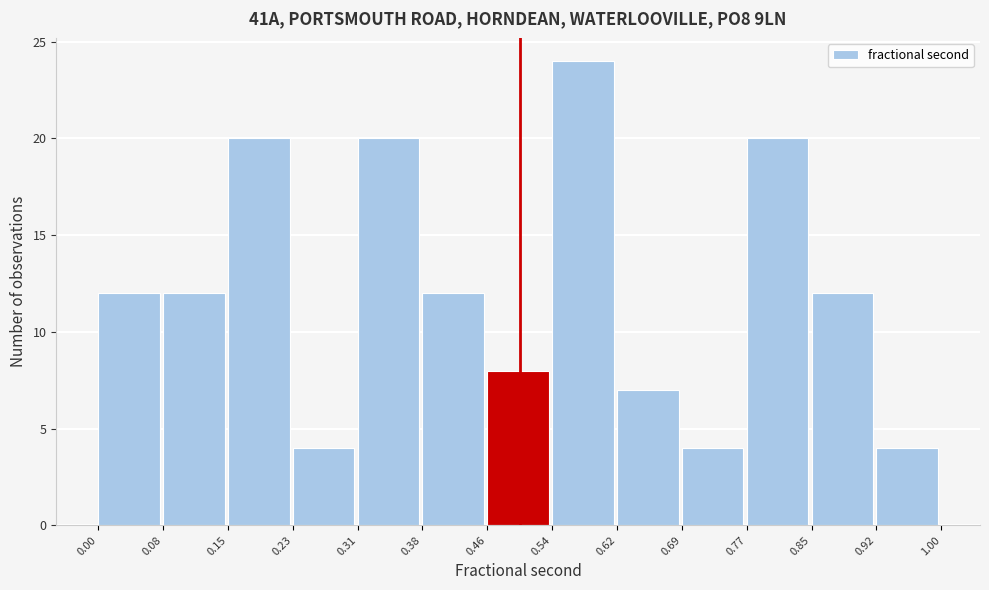

Reading left to right, list every bar in this chart as the range it spans on the x-axis followed by its height. The values are not printed on the chart, so give them approximately, as read against the axis.

0.00 to 0.08: 12
0.08 to 0.15: 12
0.15 to 0.23: 20
0.23 to 0.31: 4
0.31 to 0.38: 20
0.38 to 0.46: 12
0.46 to 0.54: 8
0.54 to 0.62: 24
0.62 to 0.69: 7
0.69 to 0.77: 4
0.77 to 0.85: 20
0.85 to 0.92: 12
0.92 to 1.00: 4